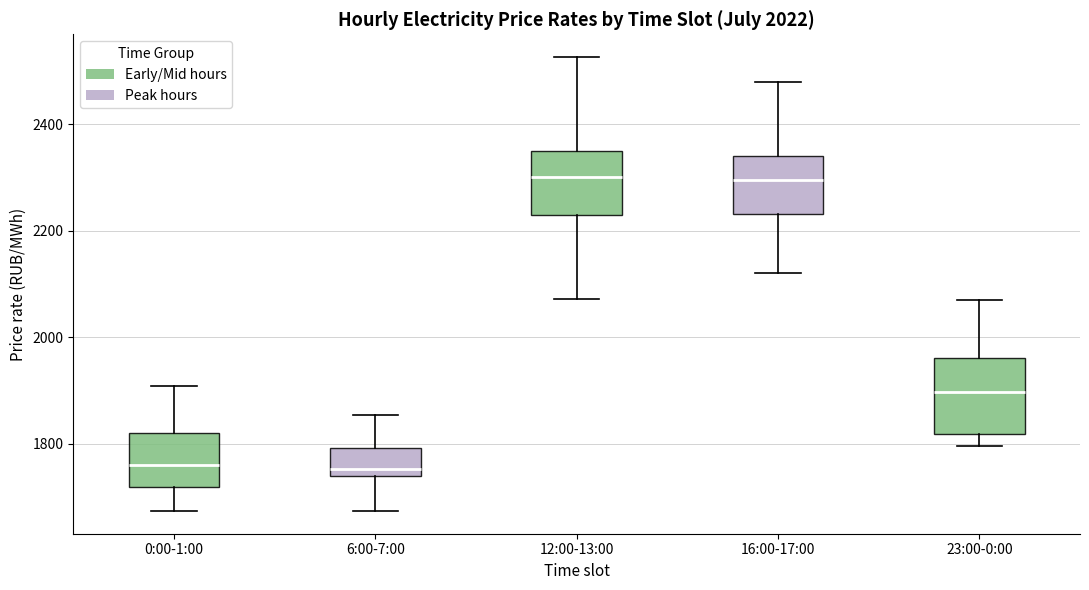

Reading left to right, read every box against the y-axis: the position of its median line, the range the box covers, and the ends of its whiskers. The values are not printed on the chart, so give them approximately, as read against the axis.

0:00-1:00: median 1760, box 1720 to 1820, whiskers 1680 to 1900
6:00-7:00: median 1760, box 1740 to 1800, whiskers 1680 to 1860
12:00-13:00: median 2300, box 2220 to 2340, whiskers 2080 to 2520
16:00-17:00: median 2300, box 2240 to 2340, whiskers 2120 to 2480
23:00-0:00: median 1900, box 1820 to 1960, whiskers 1800 to 2060